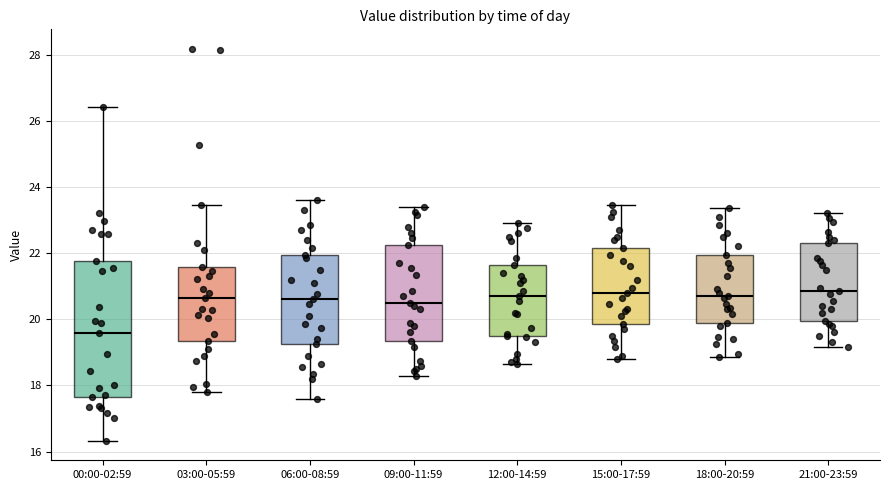

Reading left to right, read every box against the y-axis: the position of its median line, the range the box covers, and the ends of its whiskers. The values are not printed on the chart, so give them approximately, as read against the axis.

00:00-02:59: median 19.6, box 17.6 to 21.8, whiskers 16.4 to 26.4
03:00-05:59: median 20.6, box 19.4 to 21.6, whiskers 17.8 to 23.4
06:00-08:59: median 20.6, box 19.2 to 22.0, whiskers 17.6 to 23.6
09:00-11:59: median 20.6, box 19.4 to 22.2, whiskers 18.4 to 23.4
12:00-14:59: median 20.8, box 19.6 to 21.6, whiskers 18.6 to 23.0
15:00-17:59: median 20.8, box 19.8 to 22.2, whiskers 18.8 to 23.4
18:00-20:59: median 20.8, box 20.0 to 22.0, whiskers 18.8 to 23.4
21:00-23:59: median 20.8, box 20.0 to 22.4, whiskers 19.2 to 23.2